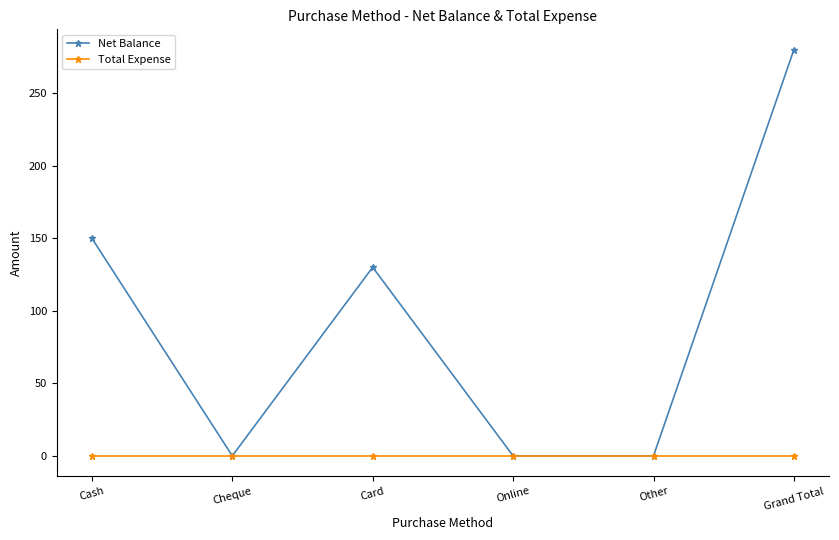

True or false: Total Expense has a value of 0 at Cheque.

True